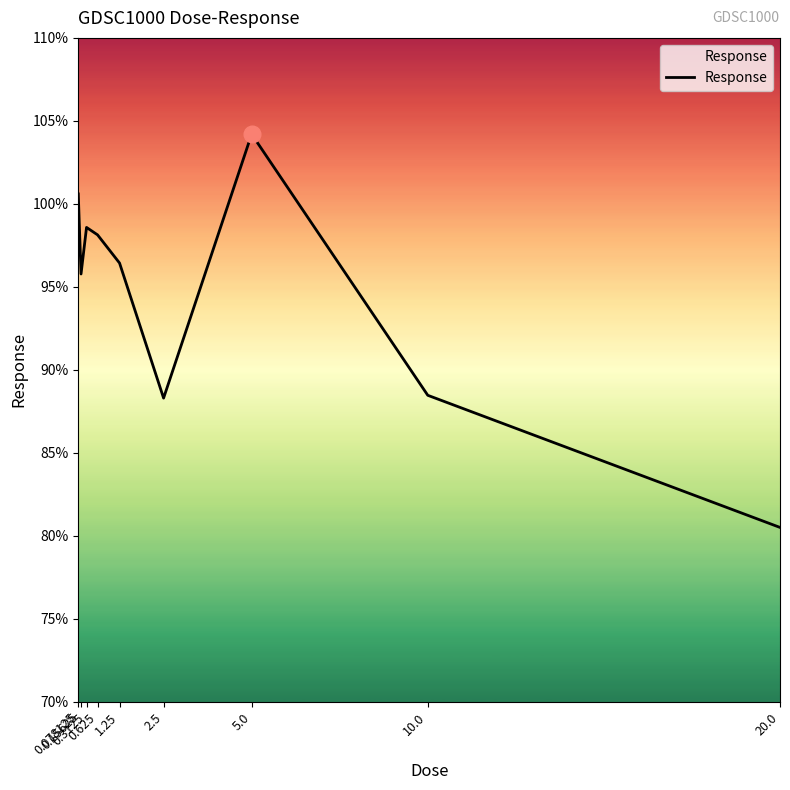

Where is the first local minimum?

0.15625